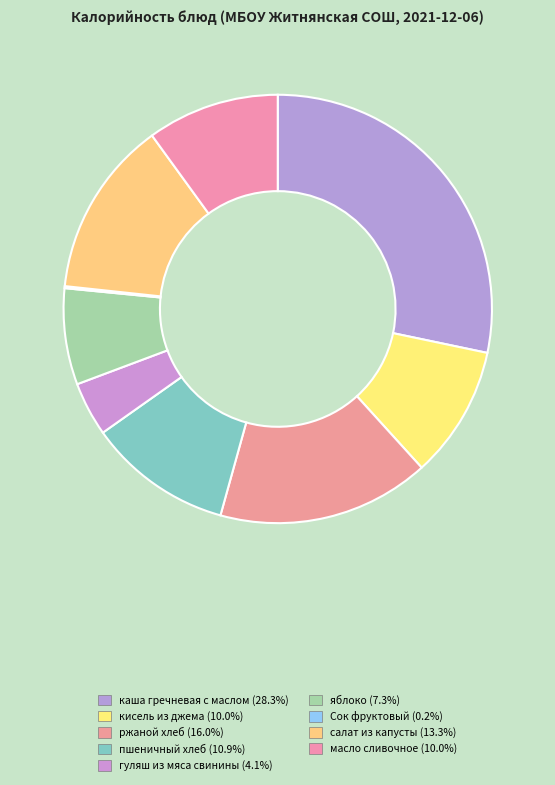

Is there a majority slice in this chart?

No